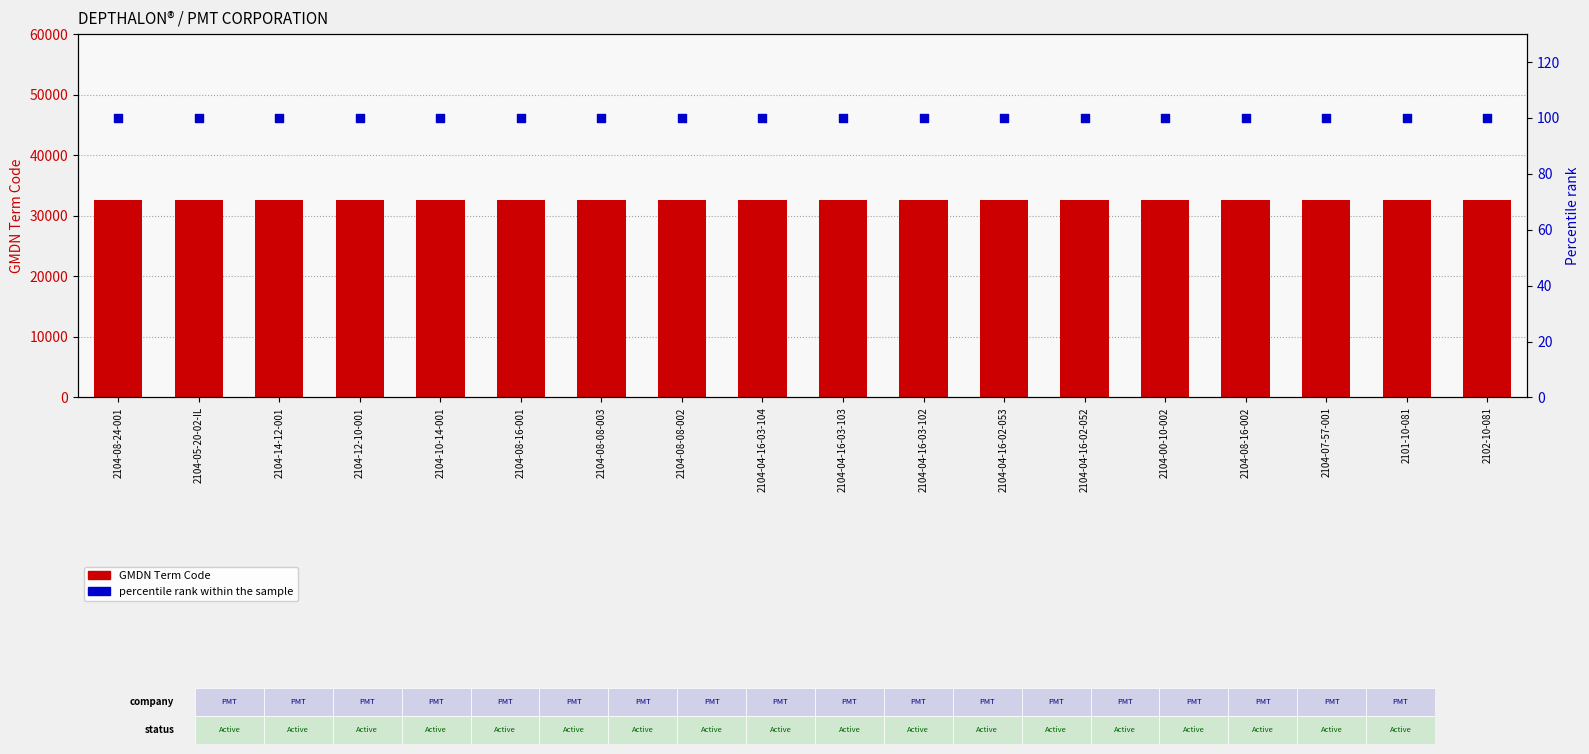

At which category is the sum across all series the highest?

2104-08-24-001